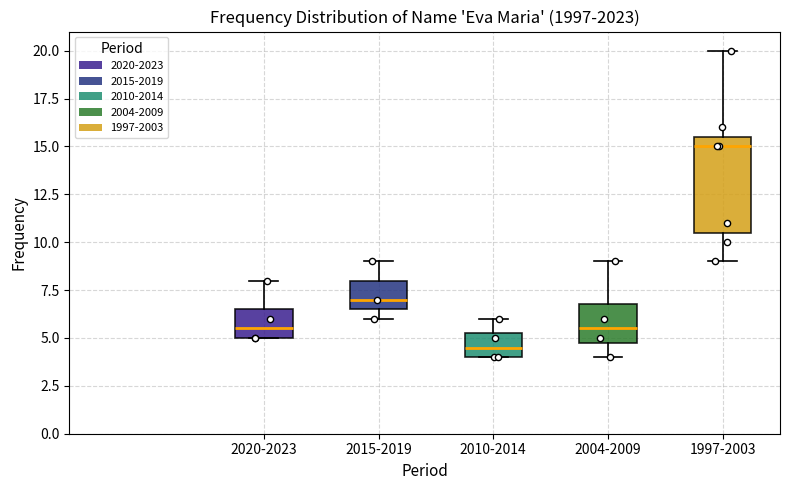

Reading left to right, transcribe this box plot: for each box, give where its median line is, the range the box spans, and where its two whiskers end, as read against the y-axis. The values are not printed on the chart, so give them approximately, as read against the axis.

2020-2023: median 5.5, box 5.0 to 6.5, whiskers 5.0 to 8.0
2015-2019: median 7.0, box 6.5 to 8.0, whiskers 6.0 to 9.0
2010-2014: median 4.5, box 4.0 to 5.5, whiskers 4.0 to 6.0
2004-2009: median 5.5, box 5.0 to 7.0, whiskers 4.0 to 9.0
1997-2003: median 15.0, box 10.5 to 15.5, whiskers 9.0 to 20.0